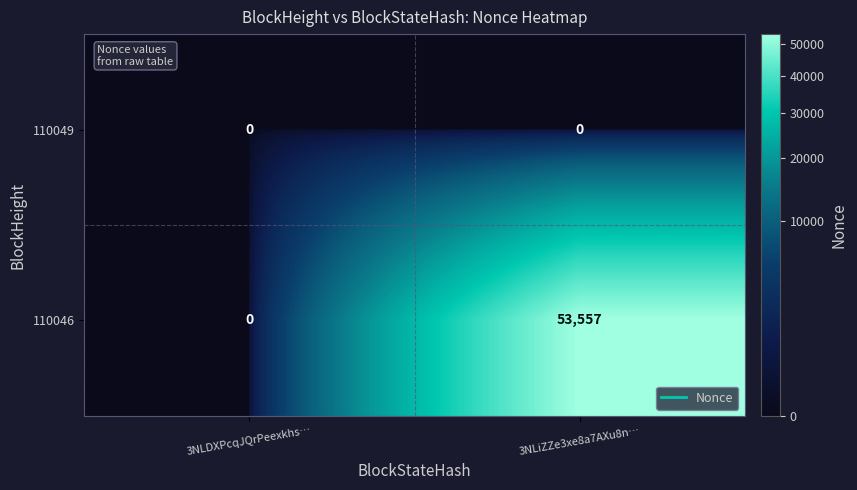

Which series has the largest total across all categories?

110046